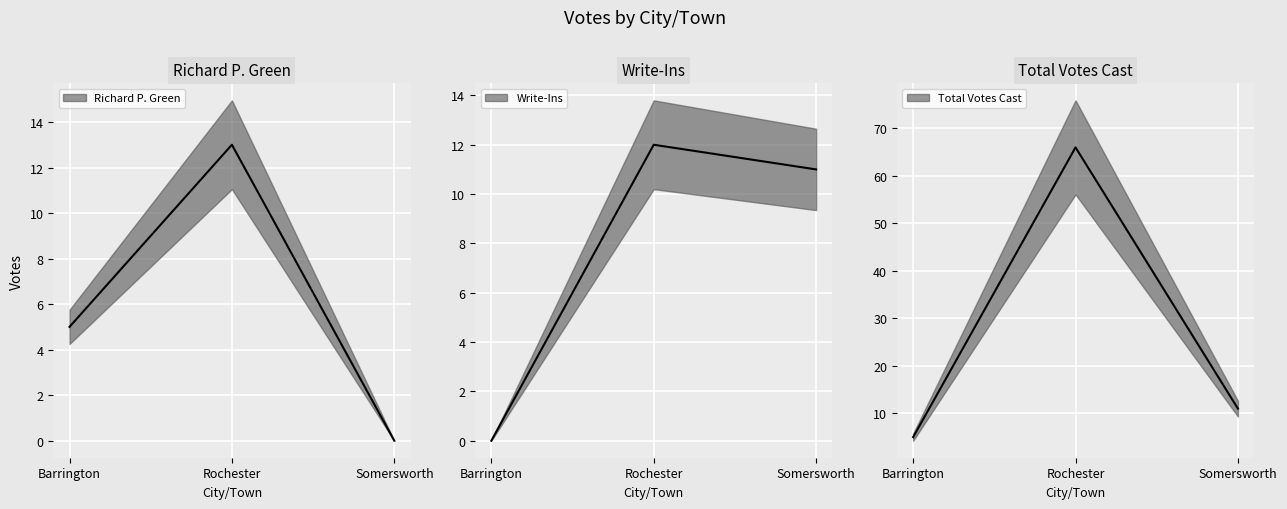

Reading left to right, transcribe all the data shown in this chart.

Richard P. Green: Barrington=5	Rochester=13	Somersworth=0
Write-Ins: Barrington=0	Rochester=12	Somersworth=11
Total Votes Cast: Barrington=5	Rochester=66	Somersworth=11